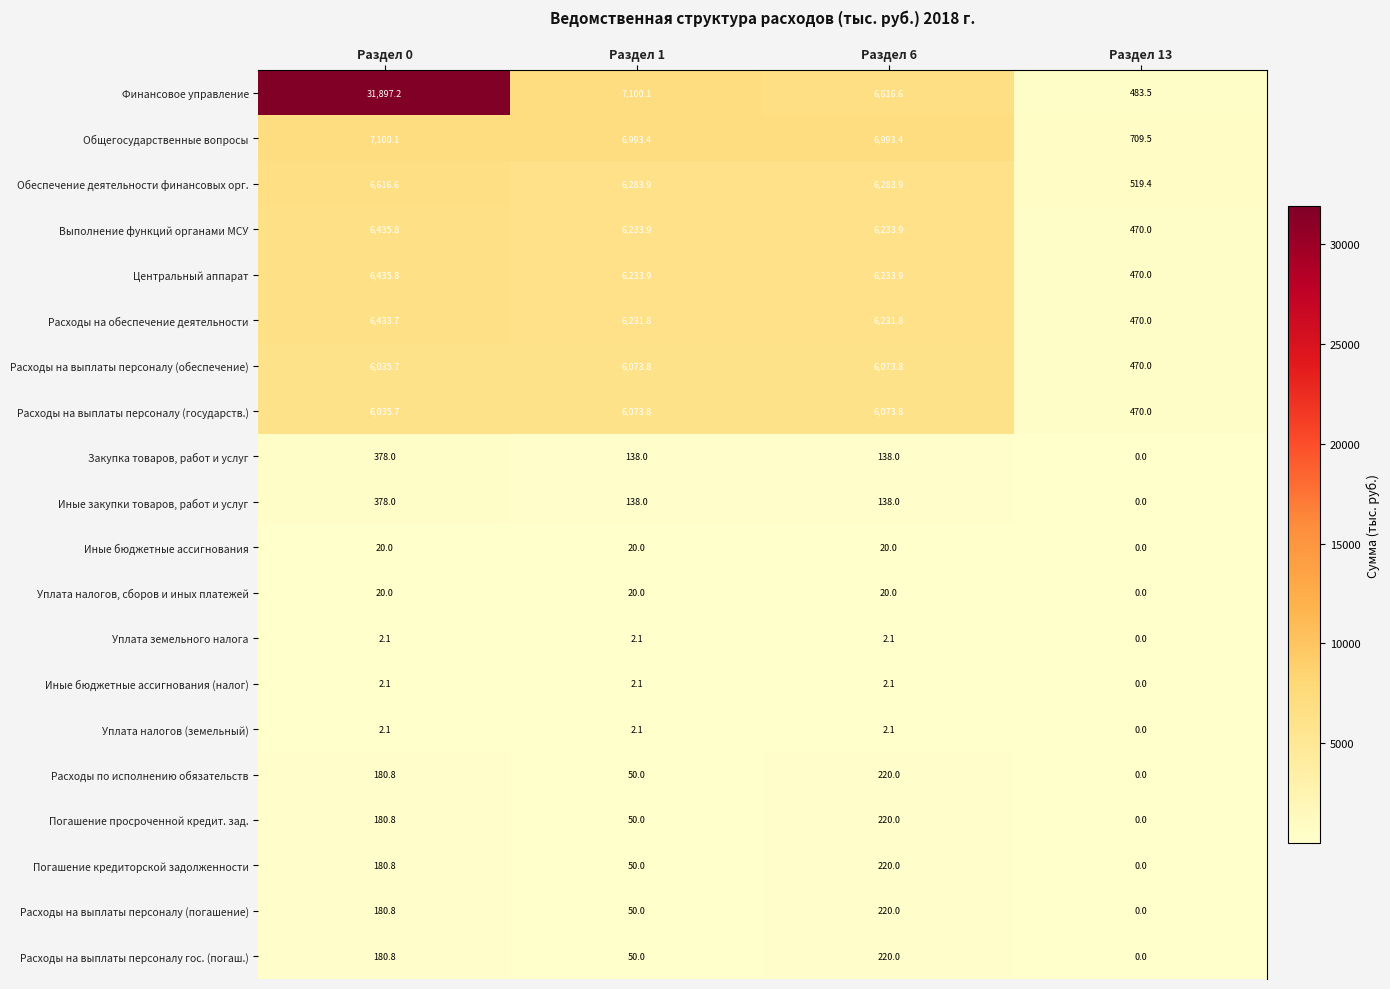

What is the difference between the maximum and minimum values in the Погашение просроченной кредит. зад. series?

220.0